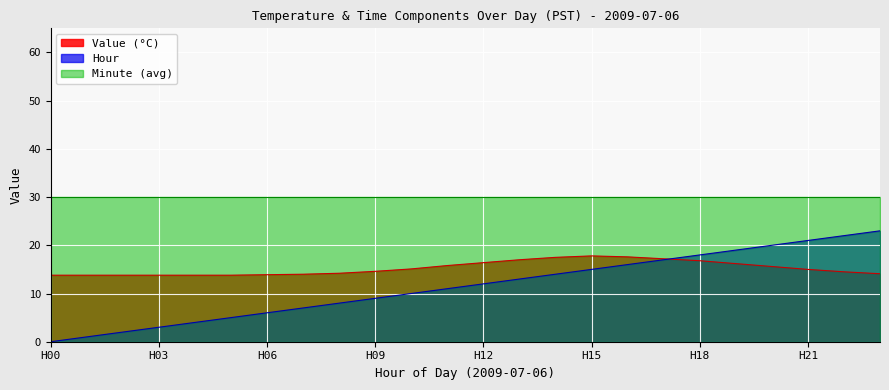

The value of Minute (avg) at H00 is 47.0. True or false?

False